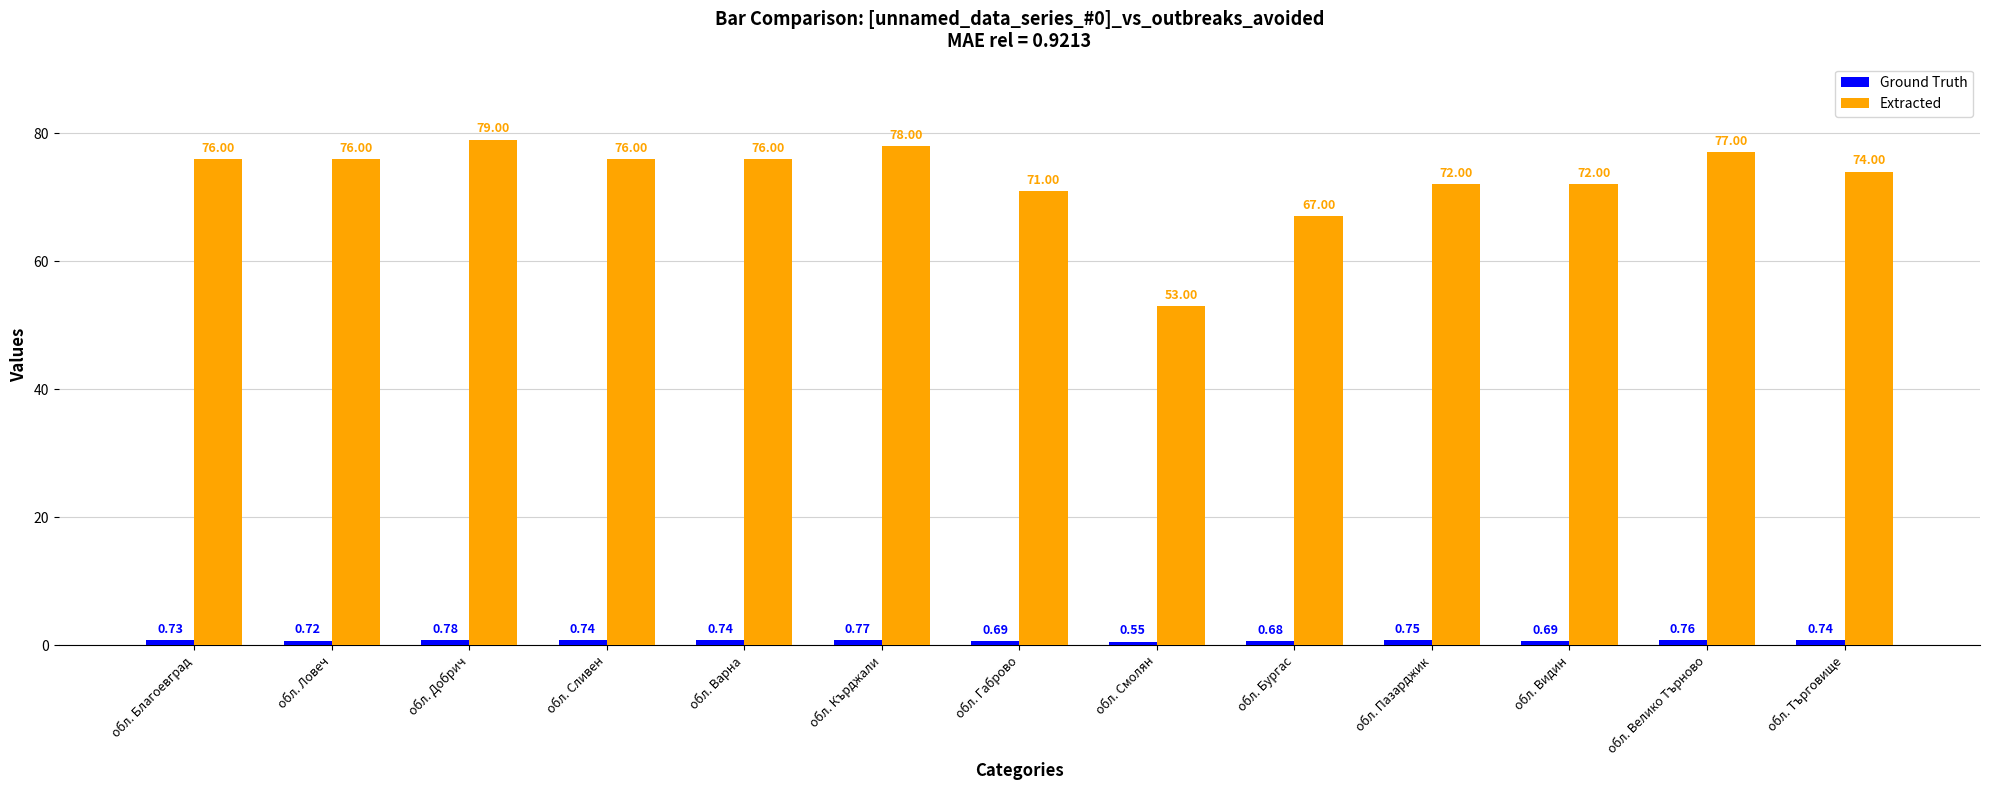

What is the total value across all series at обл. Варна?

76.7